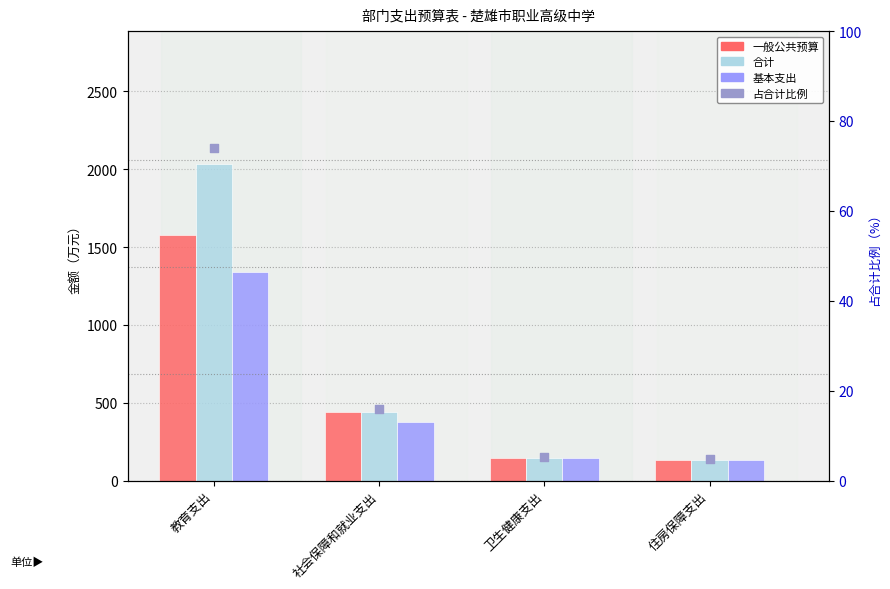

What are all the series names shown in the legend?

一般公共预算, 合计, 基本支出, 占合计比例